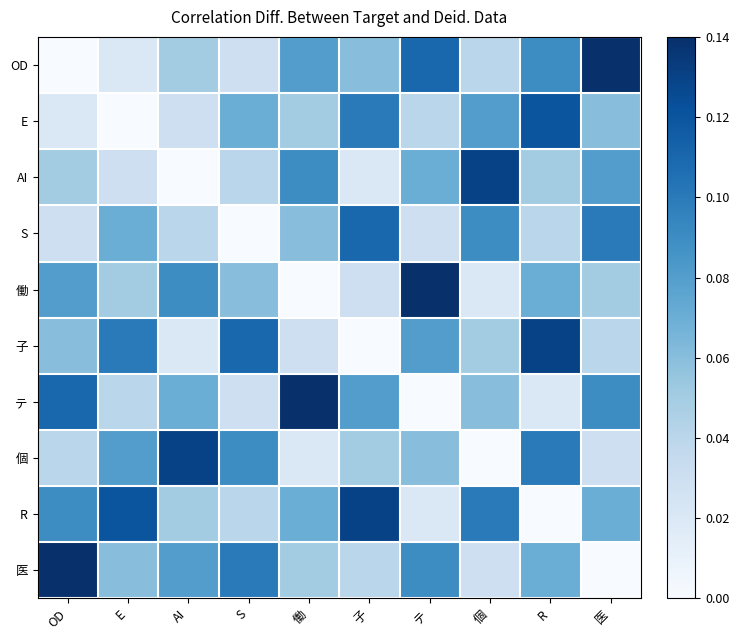

Reading left to right, transcribe all the data shown in this chart.

OD: OD=0.0	E=0.0	AI=0.1	S=0.0	働=0.1	子=0.1	テ=0.1	個=0.0	R=0.1	医=0.1
E: OD=0.0	E=0.0	AI=0.0	S=0.1	働=0.1	子=0.1	テ=0.0	個=0.1	R=0.1	医=0.1
AI: OD=0.1	E=0.0	AI=0.0	S=0.0	働=0.1	子=0.0	テ=0.1	個=0.1	R=0.1	医=0.1
S: OD=0.0	E=0.1	AI=0.0	S=0.0	働=0.1	子=0.1	テ=0.0	個=0.1	R=0.0	医=0.1
働: OD=0.1	E=0.1	AI=0.1	S=0.1	働=0.0	子=0.0	テ=0.1	個=0.0	R=0.1	医=0.1
子: OD=0.1	E=0.1	AI=0.0	S=0.1	働=0.0	子=0.0	テ=0.1	個=0.1	R=0.1	医=0.0
テ: OD=0.1	E=0.0	AI=0.1	S=0.0	働=0.1	子=0.1	テ=0.0	個=0.1	R=0.0	医=0.1
個: OD=0.0	E=0.1	AI=0.1	S=0.1	働=0.0	子=0.1	テ=0.1	個=0.0	R=0.1	医=0.0
R: OD=0.1	E=0.1	AI=0.1	S=0.0	働=0.1	子=0.1	テ=0.0	個=0.1	R=0.0	医=0.1
医: OD=0.1	E=0.1	AI=0.1	S=0.1	働=0.1	子=0.0	テ=0.1	個=0.0	R=0.1	医=0.0